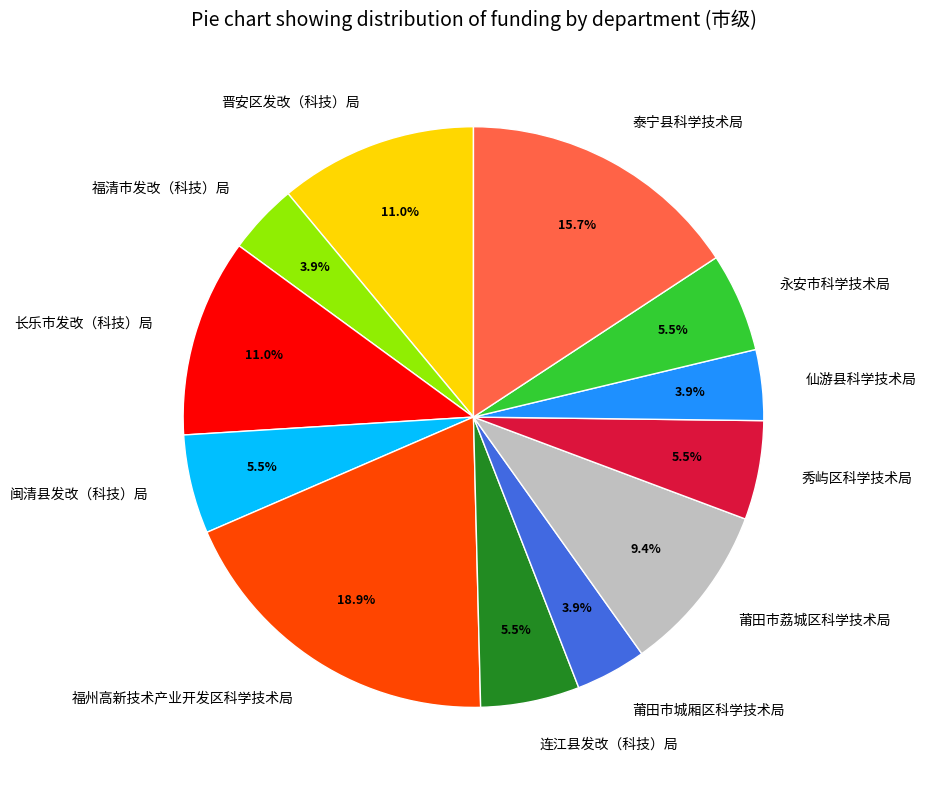

How many slices are in this pie chart?

12